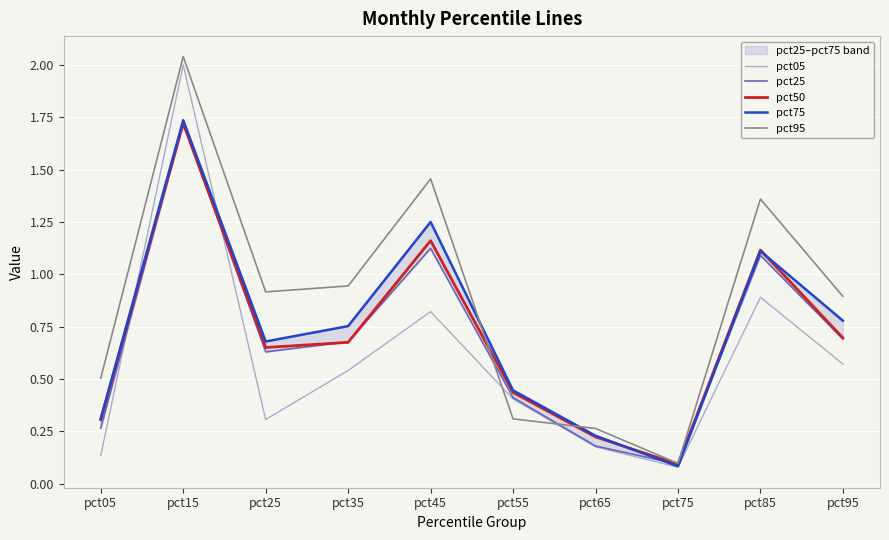

Which series changed the most between pct15 and pct95?

pct05